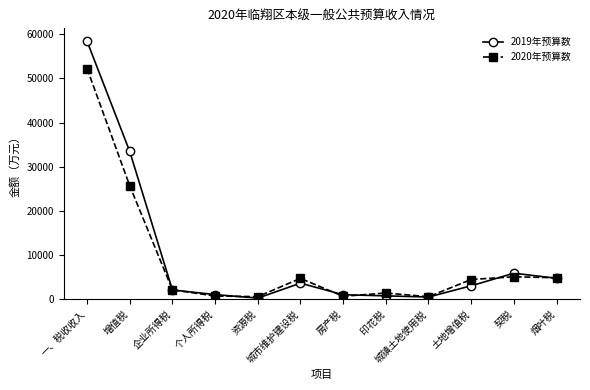

What is the label of the 12th point from the right?

一、税收收入